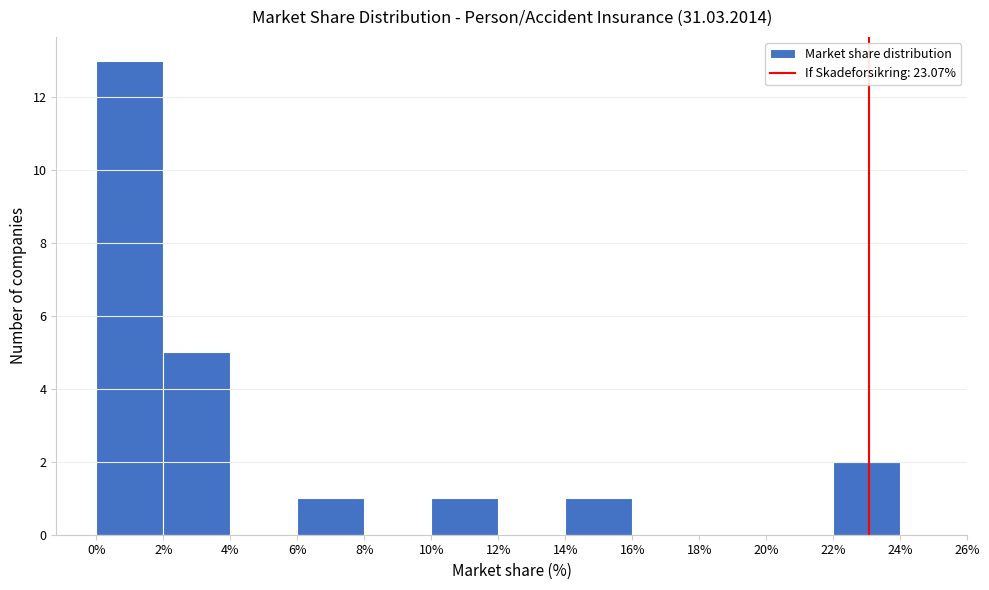

Reading left to right, list every bar in this chart as the range it spans on the x-axis followed by its height. The values are not printed on the chart, so give them approximately, as read against the axis.

0% to 2%: 13
2% to 4%: 5
4% to 6%: 0
6% to 8%: 1
8% to 10%: 0
10% to 12%: 1
12% to 14%: 0
14% to 16%: 1
16% to 18%: 0
18% to 20%: 0
20% to 22%: 0
22% to 24%: 2